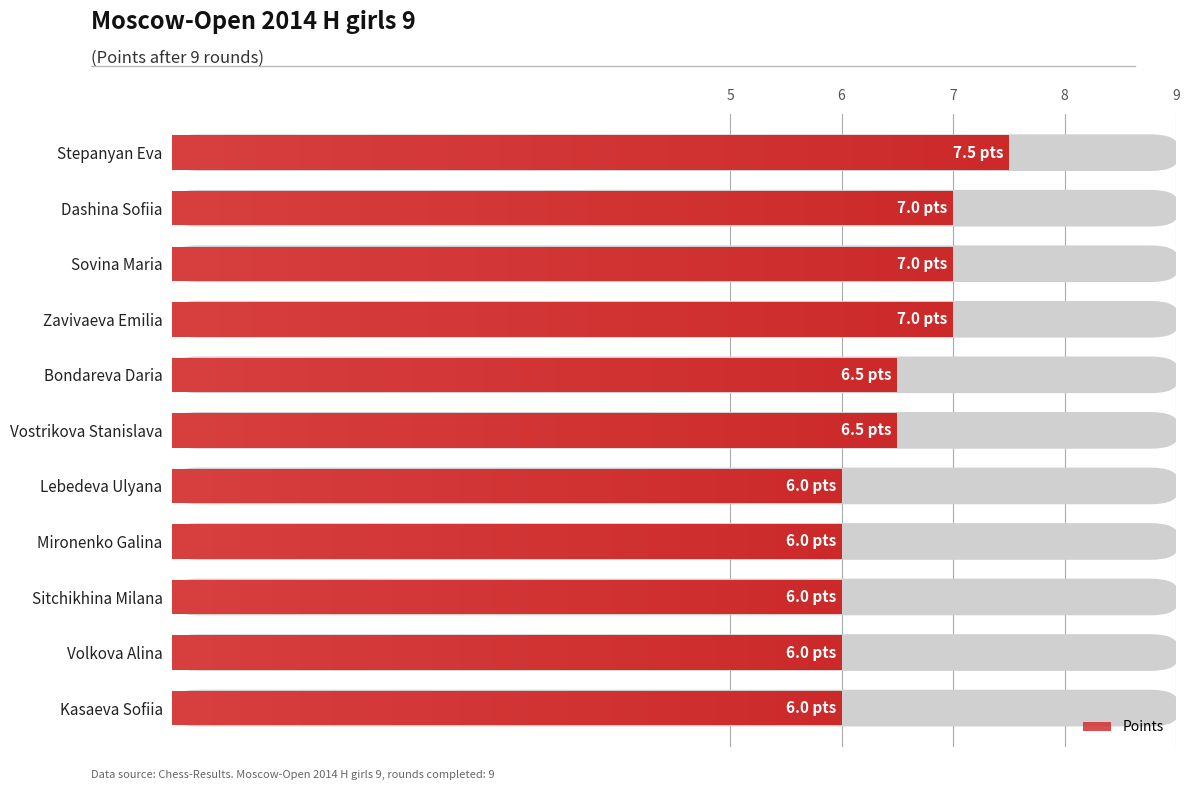

What is the sum of the values at Zavivaeva Emilia and Stepanyan Eva?

14.5